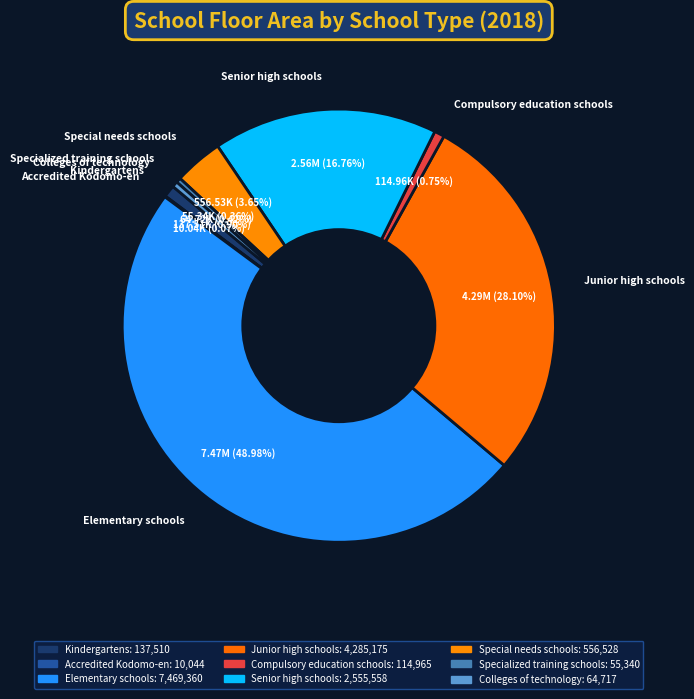

To the nearest percent, what portion does Junior high schools represent?

28%